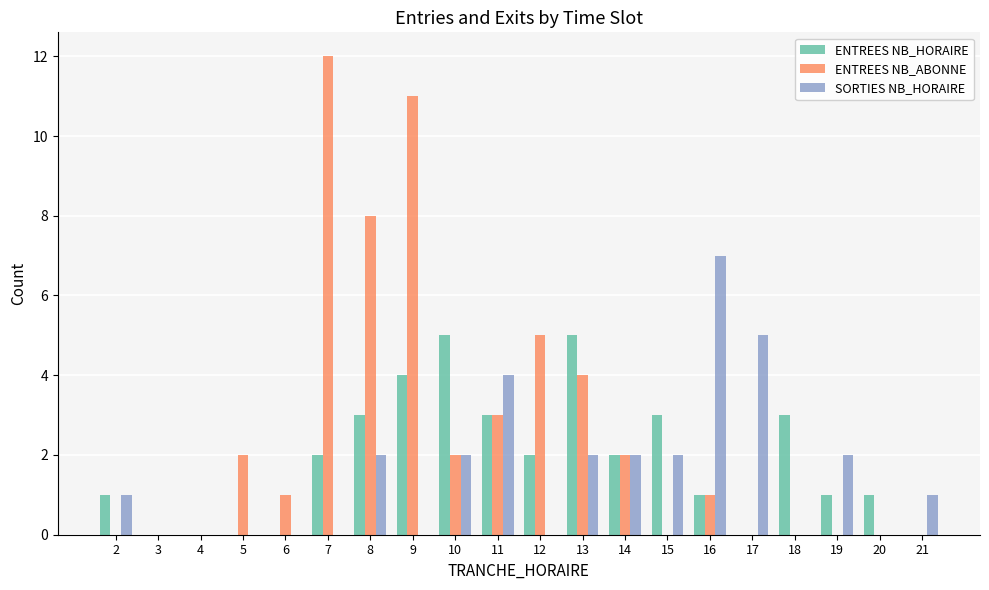

Are the bars horizontal?

No